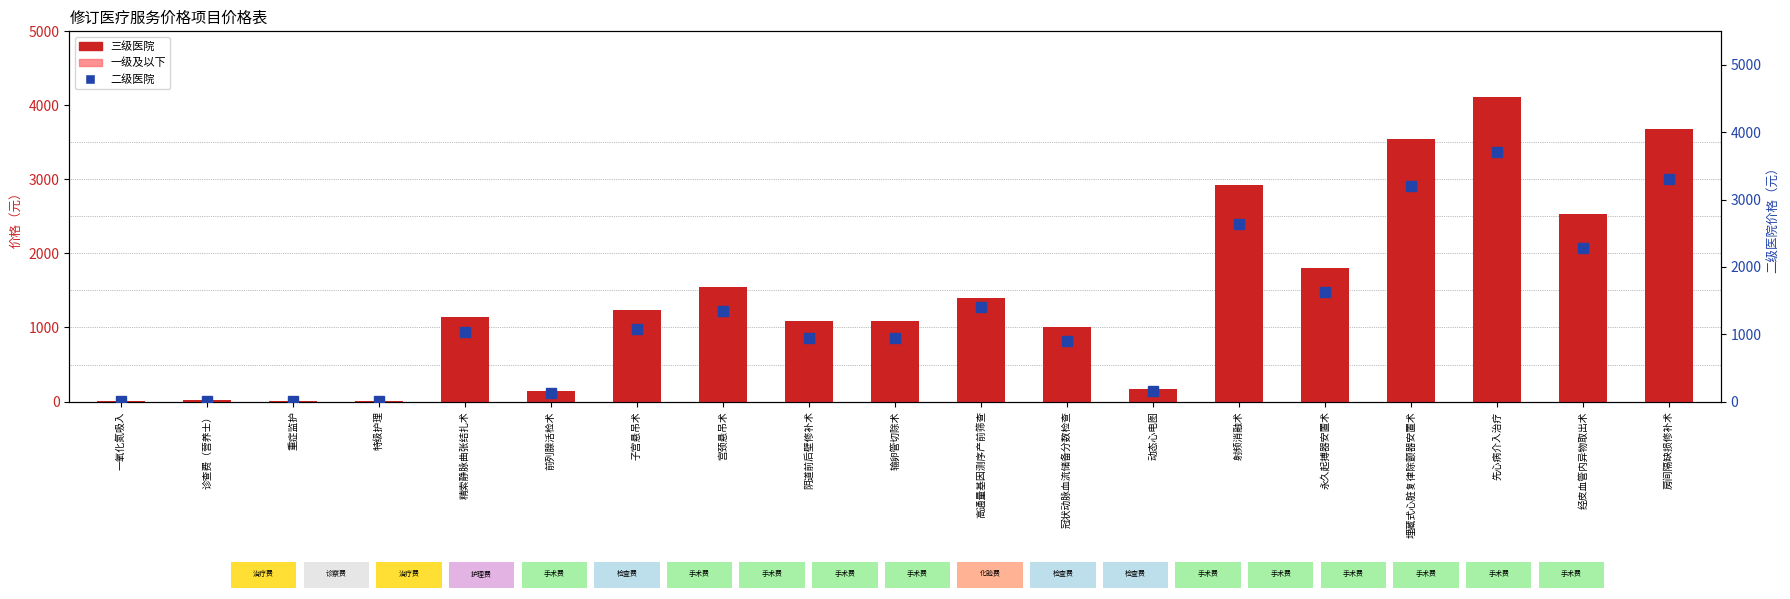

Where does the 一级及以下 series first go above 918?

精索静脉曲张结扎术